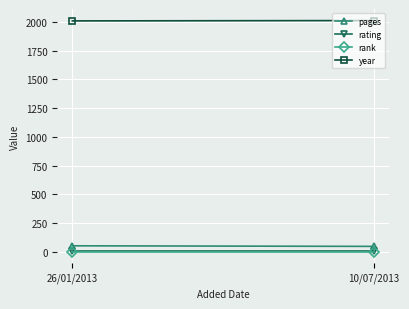

Reading left to right, what are all the values shown in this chart?

pages: 52	47
rating: 9	9
rank: 1	1
year: 2009	2012